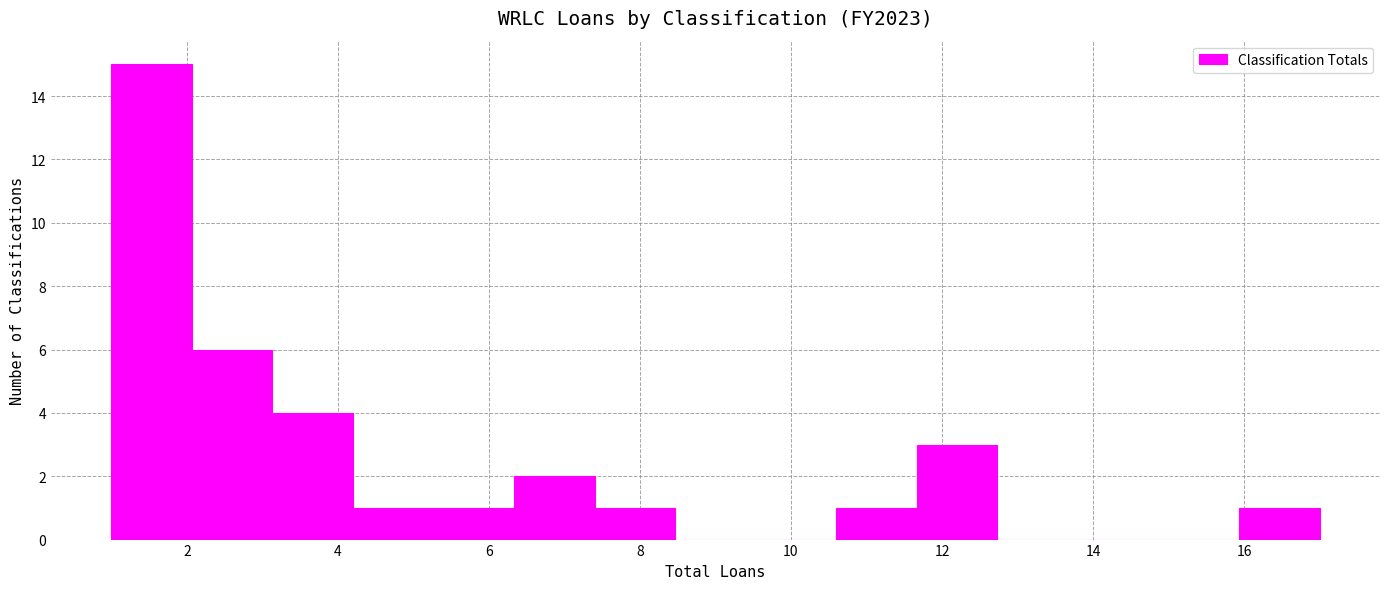

Reading left to right, transcribe this chart: for each bar, give the range it covers on the x-axis and its height. Neither the bar edges nor the heights are printed on the chart, so give them approximately, as read against the axes.

1.0 to 2.0: 15
2.0 to 3.2: 6
3.2 to 4.2: 4
4.2 to 5.2: 1
5.2 to 6.4: 1
6.4 to 7.4: 2
7.4 to 8.4: 1
8.4 to 9.6: 0
9.6 to 10.6: 0
10.6 to 11.6: 1
11.6 to 12.8: 3
12.8 to 13.8: 0
13.8 to 14.8: 0
14.8 to 16.0: 0
16.0 to 17.0: 1